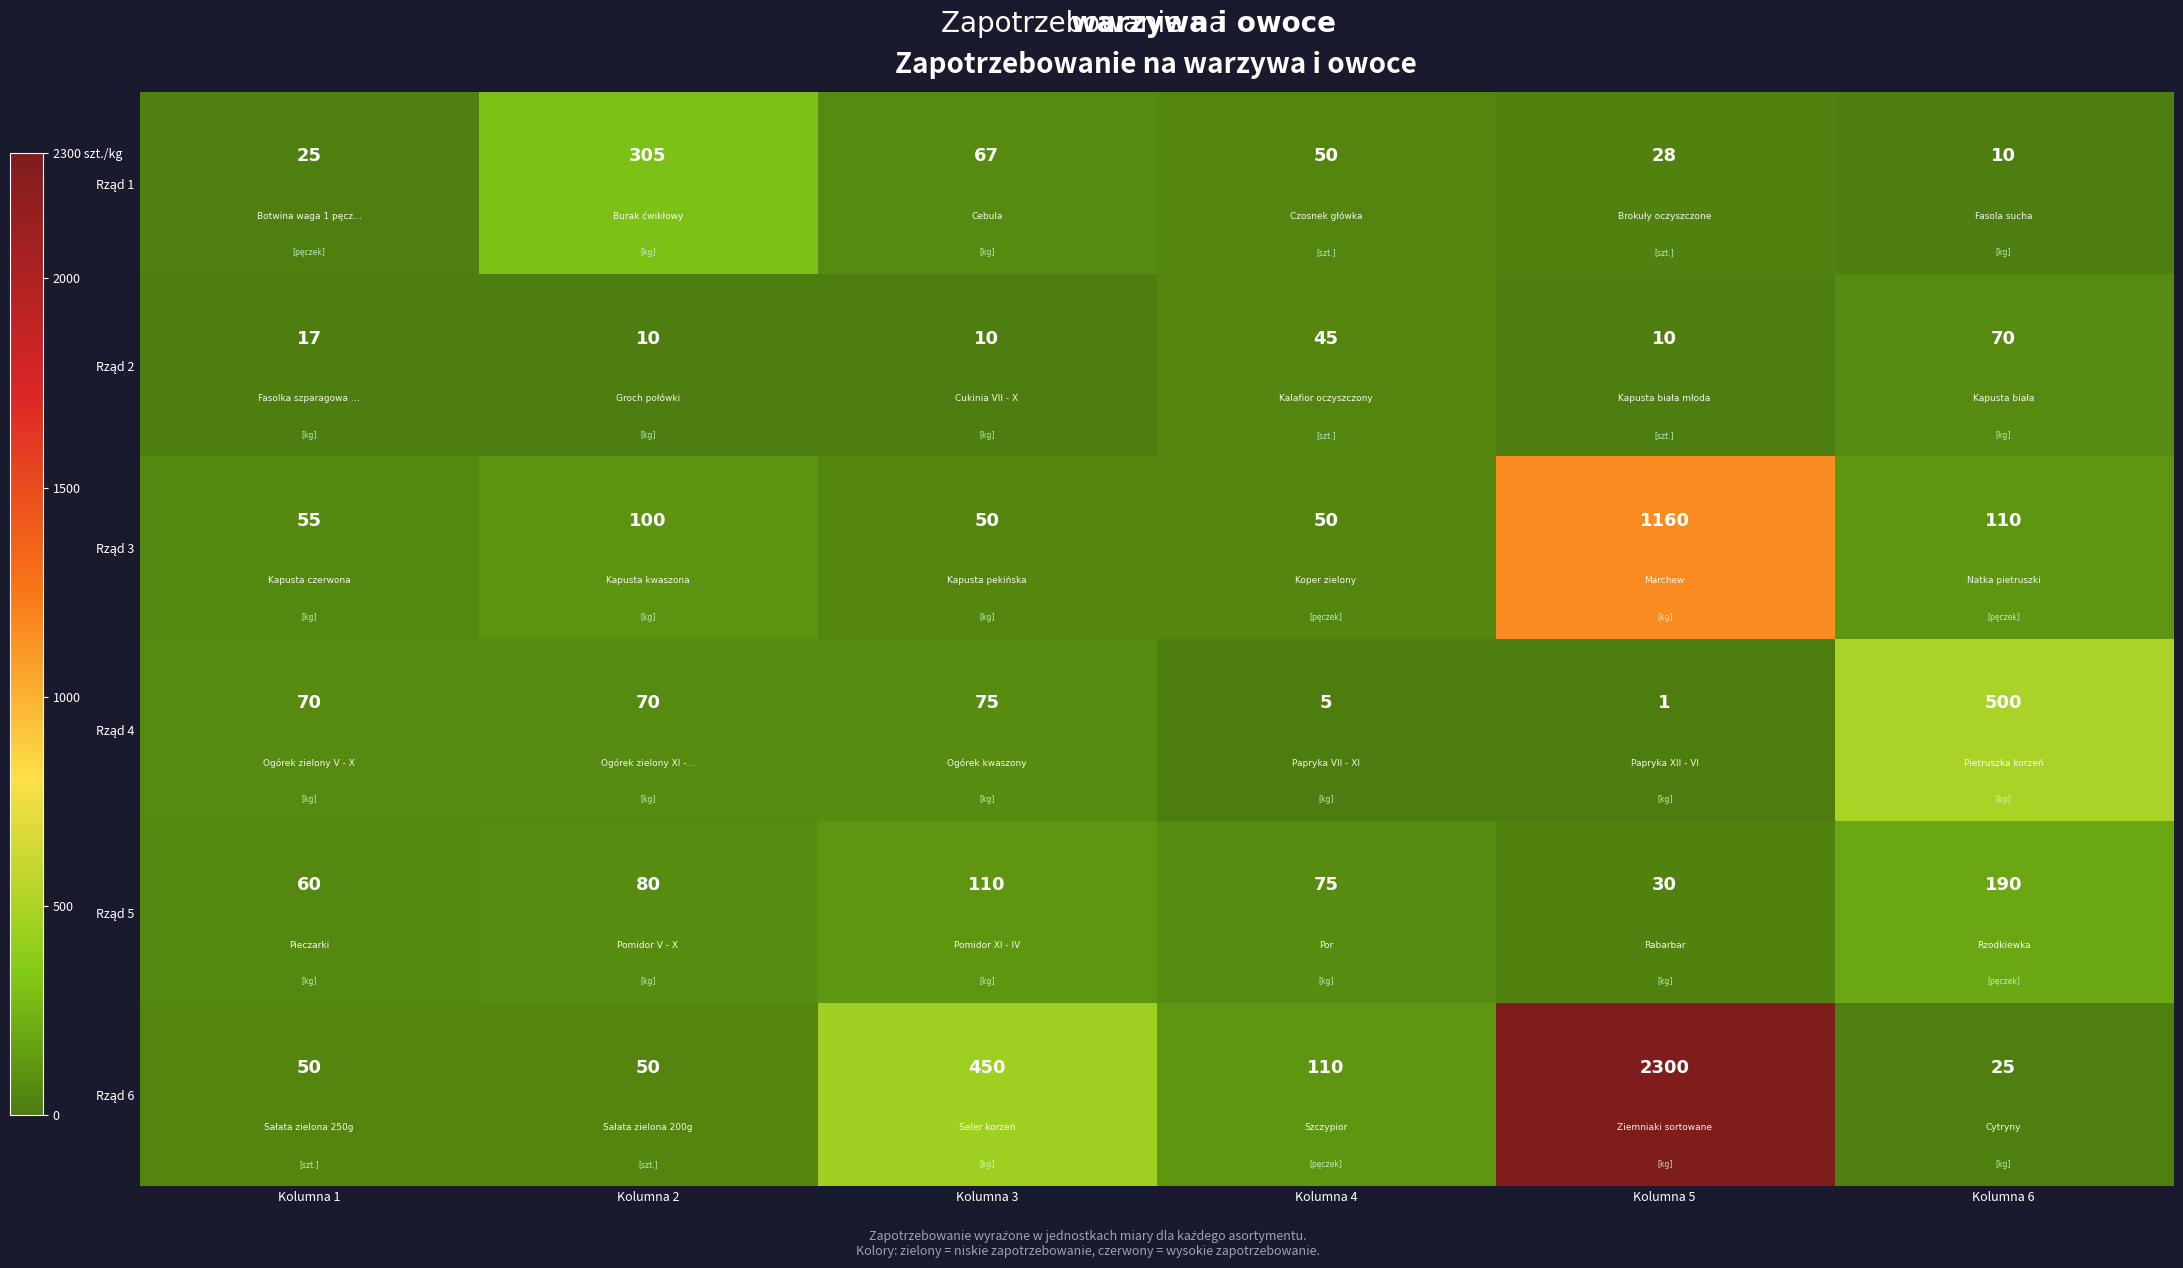

At which category is the sum across all series the highest?

Kolumna 5